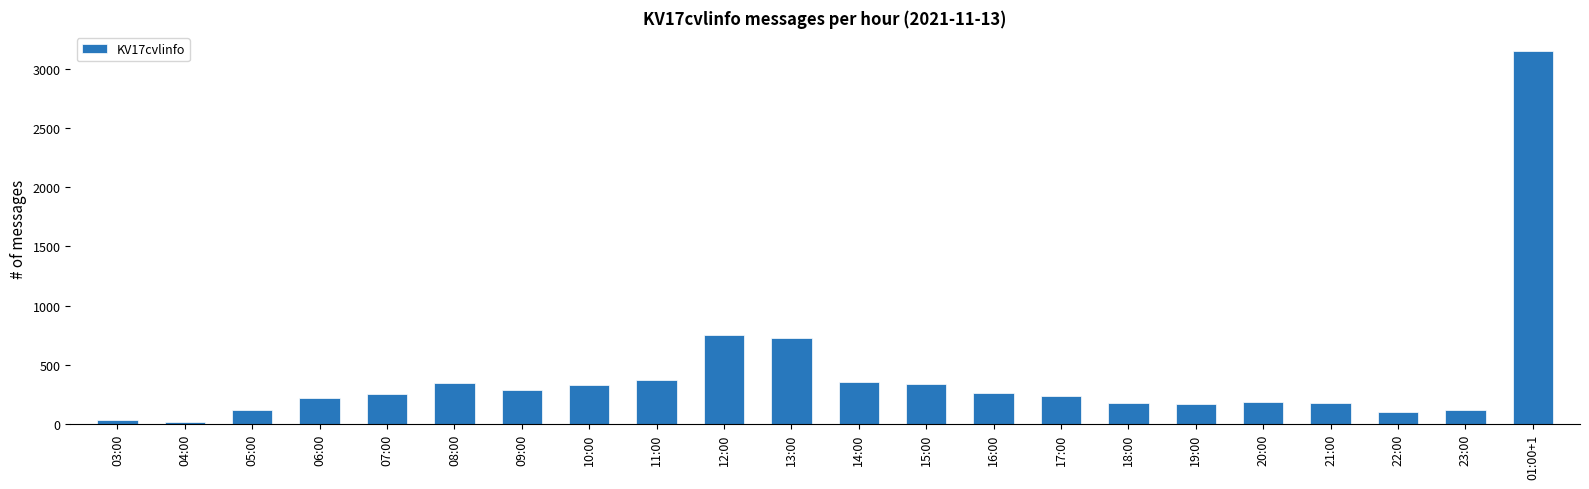

How many data points are less than 252?

11